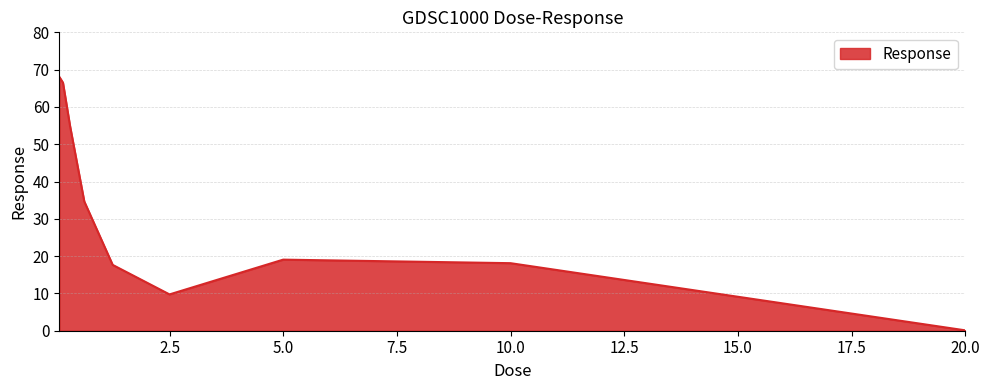

What is the difference between the maximum and minimum values?

67.9